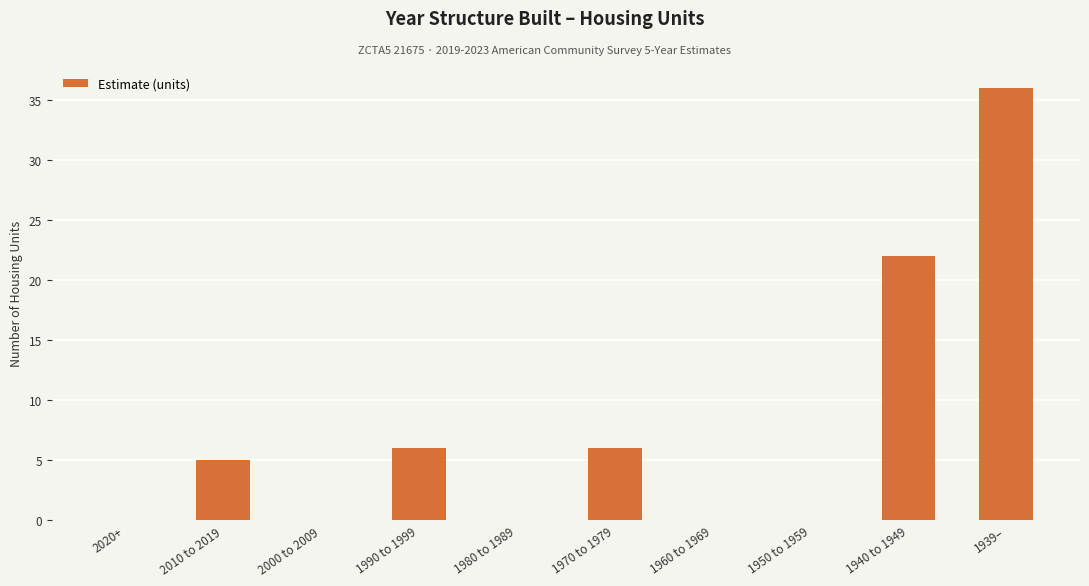

Which label corresponds to the largest value in the chart?

1939–